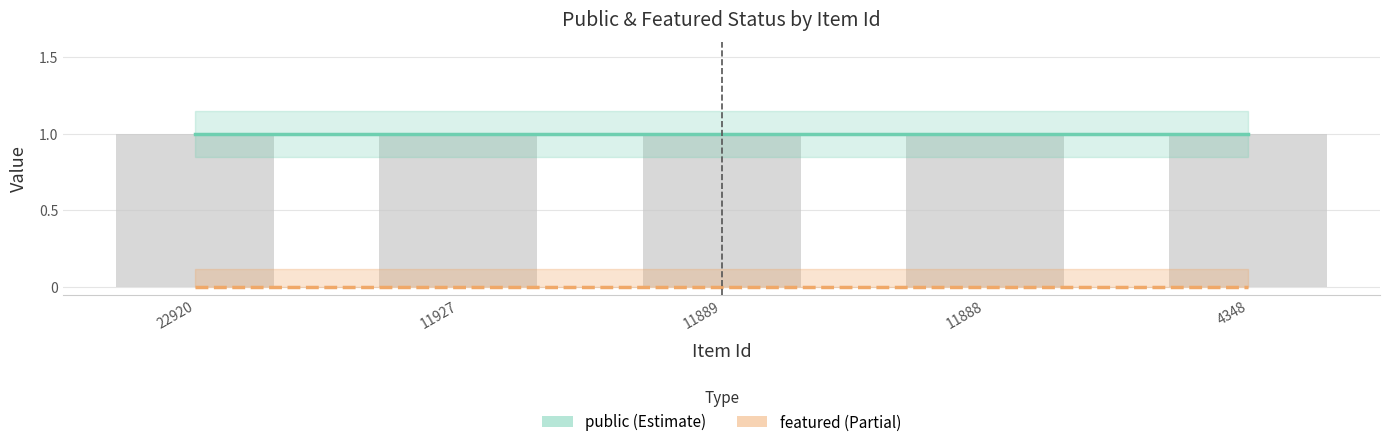

Which series changed the most between 11888 and 4348?

public